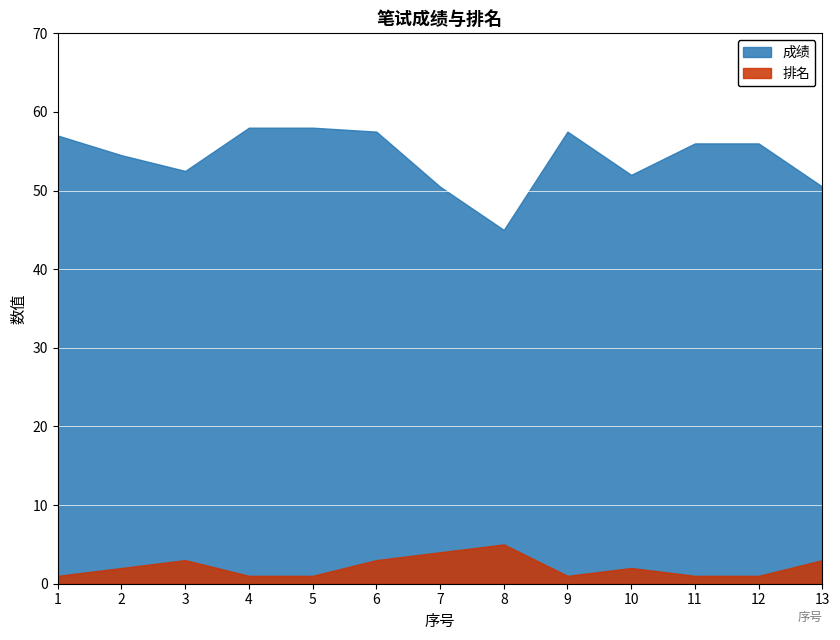

What is the difference between the second highest and minimum values in the 成绩 series?

13.0